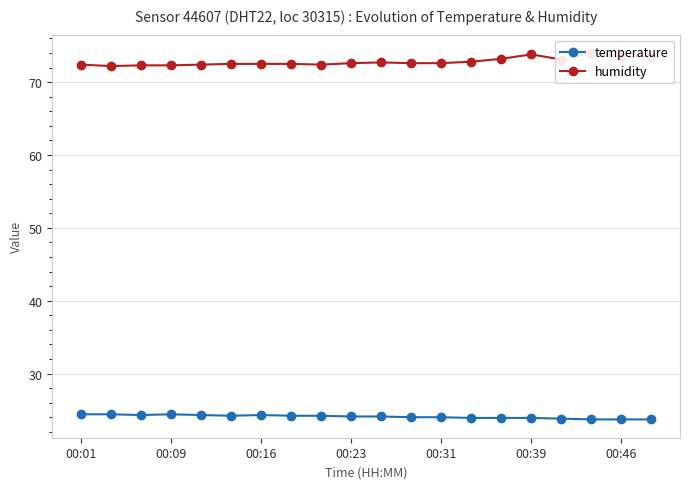

True or false: temperature has a value of 24.1 at 00:23.

True